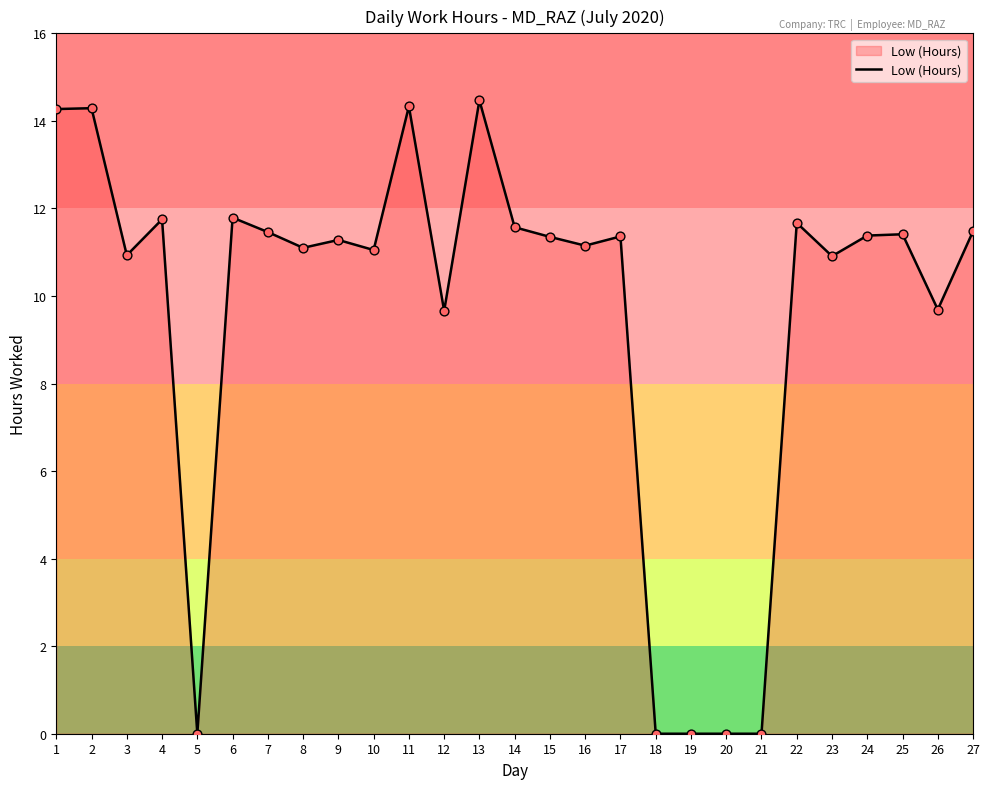

Approximately how many times larger is the value at 7 compared to 4?

1.0